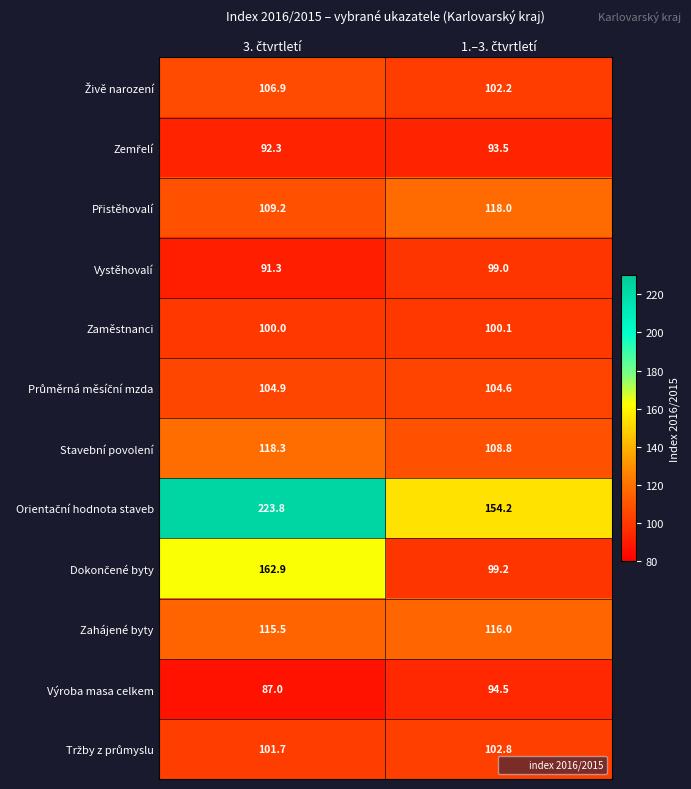

What is the smallest value displayed?

87.0